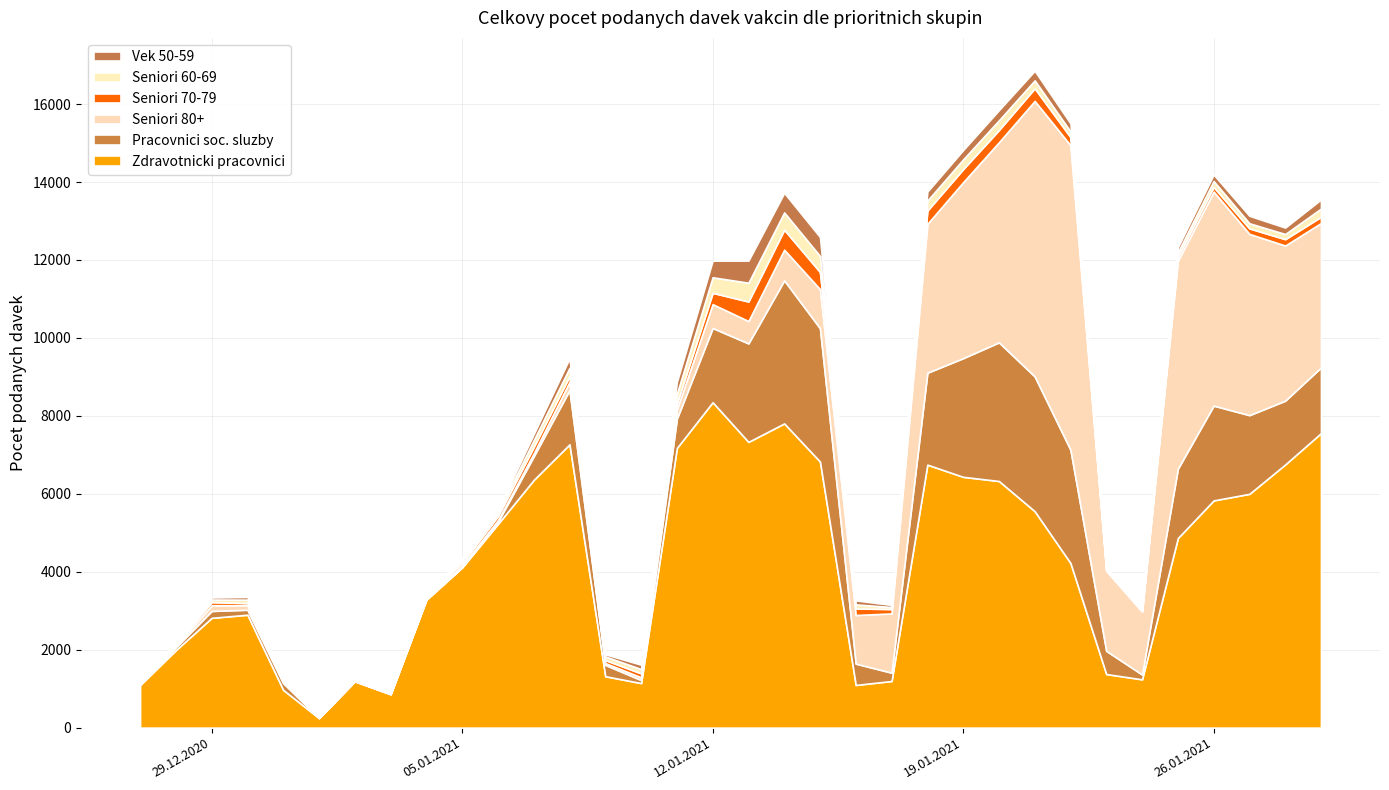

Reading left to right, extract all data points from this chart.

Zdravotnicki pracovnici: 27.12.2020=1094	28.12.2020=1990	29.12.2020=2818	30.12.2020=2898	31.12.2020=969	01.01.2021=246	02.01.2021=1191	03.01.2021=858	04.01.2021=3284	05.01.2021=4111	06.01.2021=5228	07.01.2021=6357	08.01.2021=7270	09.01.2021=1320	10.01.2021=1144	11.01.2021=7177	12.01.2021=8351	13.01.2021=7333	14.01.2021=7807	15.01.2021=6828	16.01.2021=1096	17.01.2021=1197	18.01.2021=6749	19.01.2021=6436	20.01.2021=6329	21.01.2021=5555	22.01.2021=4225	23.01.2021=1376	24.01.2021=1240	25.01.2021=4865	26.01.2021=5831	27.01.2021=6000	28.01.2021=6754	29.01.2021=7558
Pracovnici soc. sluzby: 27.12.2020=10	28.12.2020=73	29.12.2020=177	30.12.2020=128	31.12.2020=175	01.01.2021=3	02.01.2021=0	03.01.2021=3	04.01.2021=5	05.01.2021=12	06.01.2021=54	07.01.2021=605	08.01.2021=1393	09.01.2021=291	10.01.2021=78	11.01.2021=752	12.01.2021=1904	13.01.2021=2527	14.01.2021=3671	15.01.2021=3421	16.01.2021=547	17.01.2021=214	18.01.2021=2358	19.01.2021=3045	20.01.2021=3558	21.01.2021=3458	22.01.2021=2906	23.01.2021=595	24.01.2021=124	25.01.2021=1778	26.01.2021=2433	27.01.2021=2019	28.01.2021=1636	29.01.2021=1685
Seniori 80+: 27.12.2020=14	28.12.2020=32	29.12.2020=145	30.12.2020=117	31.12.2020=23	01.01.2021=1	02.01.2021=7	03.01.2021=3	04.01.2021=20	05.01.2021=34	06.01.2021=42	07.01.2021=74	08.01.2021=209	09.01.2021=46	10.01.2021=70	11.01.2021=237	12.01.2021=612	13.01.2021=573	14.01.2021=786	15.01.2021=1003	16.01.2021=1247	17.01.2021=1520	18.01.2021=3819	19.01.2021=4515	20.01.2021=5134	21.01.2021=7069	22.01.2021=7814	23.01.2021=2058	24.01.2021=1614	25.01.2021=5336	26.01.2021=5491	27.01.2021=4651	28.01.2021=3981	29.01.2021=3705
Seniori 70-79: 27.12.2020=41	28.12.2020=52	29.12.2020=82	30.12.2020=54	31.12.2020=28	01.01.2021=4	02.01.2021=9	03.01.2021=10	04.01.2021=47	05.01.2021=69	06.01.2021=105	07.01.2021=166	08.01.2021=148	09.01.2021=77	10.01.2021=101	11.01.2021=147	12.01.2021=291	13.01.2021=502	14.01.2021=514	15.01.2021=441	16.01.2021=167	17.01.2021=113	18.01.2021=342	19.01.2021=336	20.01.2021=314	21.01.2021=324	22.01.2021=208	23.01.2021=21	24.01.2021=40	25.01.2021=101	26.01.2021=120	27.01.2021=141	28.01.2021=164	29.01.2021=160
Seniori 60-69: 27.12.2020=33	28.12.2020=40	29.12.2020=65	30.12.2020=87	31.12.2020=32	01.01.2021=4	02.01.2021=5	03.01.2021=11	04.01.2021=49	05.01.2021=71	06.01.2021=86	07.01.2021=173	08.01.2021=212	09.01.2021=93	10.01.2021=110	11.01.2021=252	12.01.2021=398	13.01.2021=482	14.01.2021=443	15.01.2021=410	16.01.2021=106	17.01.2021=50	18.01.2021=255	19.01.2021=249	20.01.2021=250	21.01.2021=203	22.01.2021=146	23.01.2021=23	24.01.2021=26	25.01.2021=116	26.01.2021=151	27.01.2021=131	28.01.2021=131	29.01.2021=211
Vek 50-59: 27.12.2020=24	28.12.2020=14	29.12.2020=53	30.12.2020=70	31.12.2020=30	01.01.2021=2	02.01.2021=9	03.01.2021=6	04.01.2021=55	05.01.2021=58	06.01.2021=69	07.01.2021=157	08.01.2021=245	09.01.2021=55	10.01.2021=113	11.01.2021=305	12.01.2021=428	13.01.2021=567	14.01.2021=503	15.01.2021=487	16.01.2021=103	17.01.2021=55	18.01.2021=232	19.01.2021=240	20.01.2021=261	21.01.2021=247	22.01.2021=208	23.01.2021=36	24.01.2021=18	25.01.2021=131	26.01.2021=167	27.01.2021=192	28.01.2021=166	29.01.2021=235